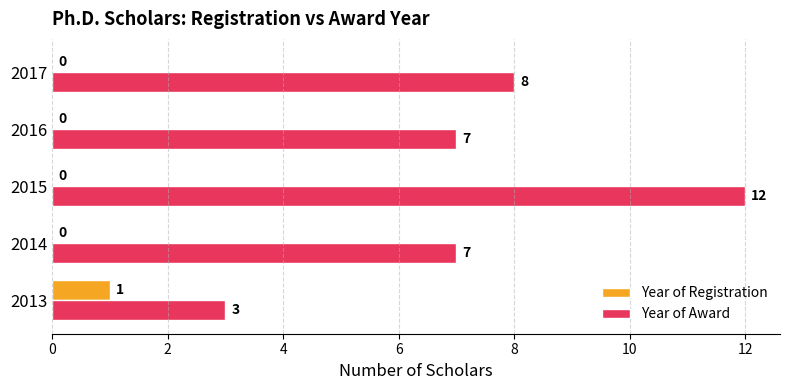

What is the sum of all Year of Award values?

37